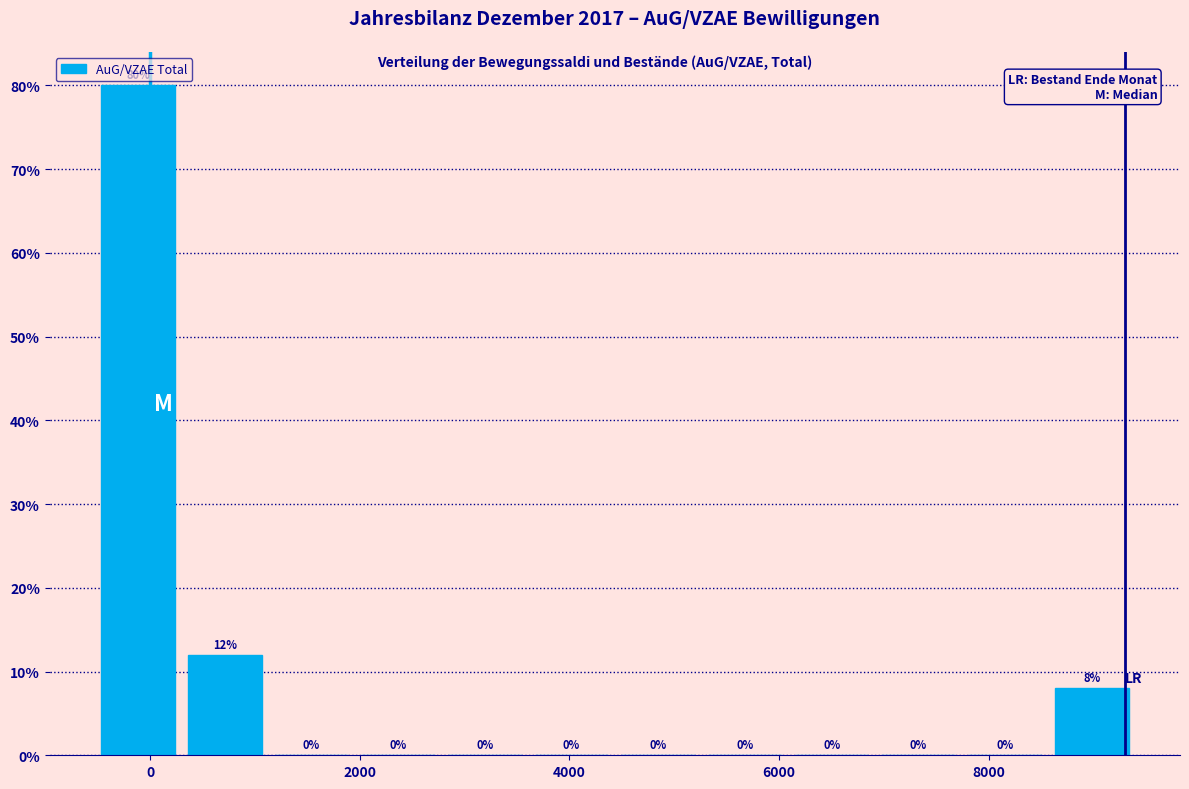

Reading left to right, list every bar in this chart as the range it spans on the x-axis followed by its height. The bar edges are not printed on the chart, so give them approximately, as read against the axis.

-600 to 200: 80
200 to 1200: 12
1200 to 2000: 0
2000 to 2800: 0
2800 to 3600: 0
3600 to 4400: 0
4400 to 5200: 0
5200 to 6000: 0
6000 to 7000: 0
7000 to 7800: 0
7800 to 8600: 0
8600 to 9400: 8